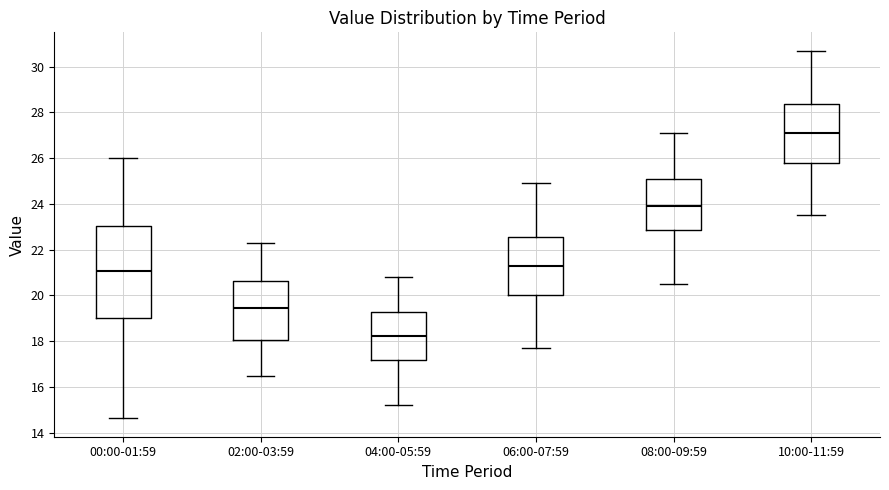

Which box has the lowest median line?

04:00-05:59